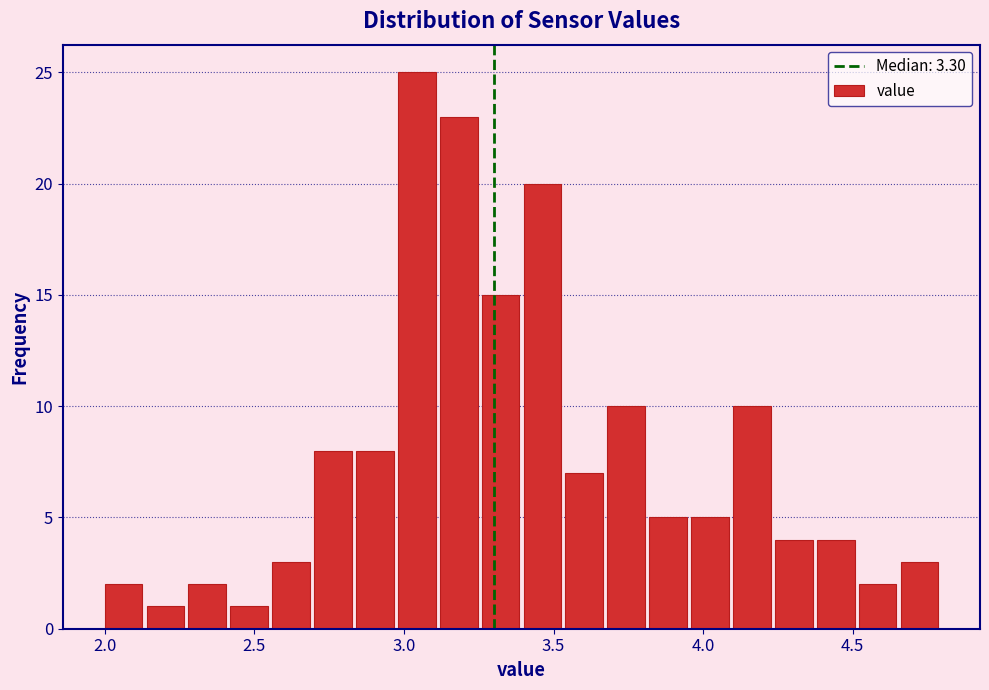

Around what value on the x-axis is the tallest bar? Give the approximate position of its centre, as read against the axis.

3.05